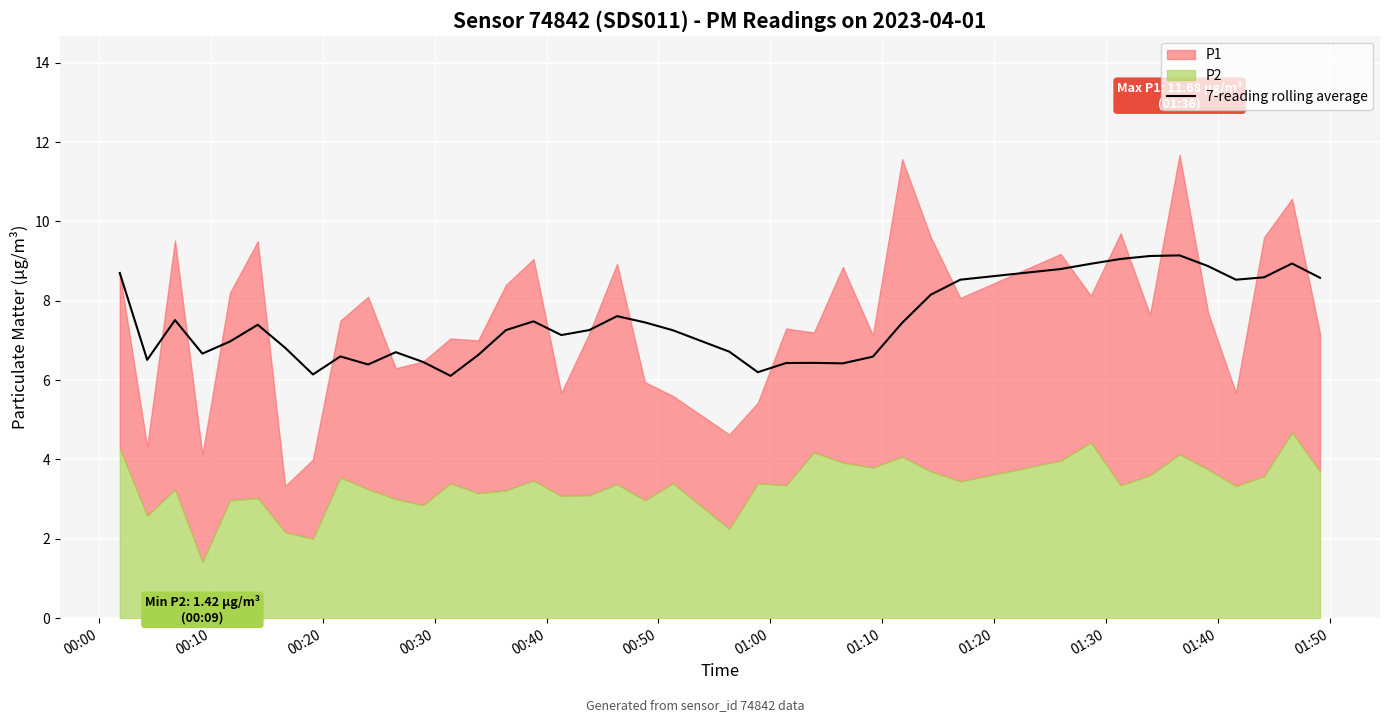

What is the maximum value for 7-reading rolling average?

9.1